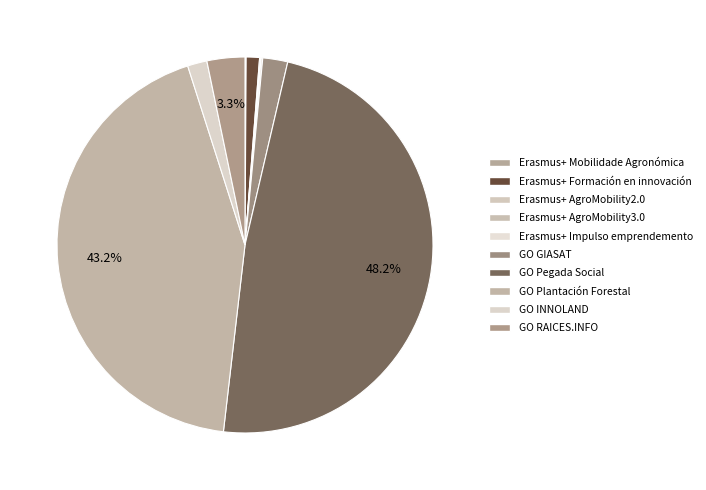

What percentage is NOT represented by Erasmus+ AgroMobility3.0?

100.0%